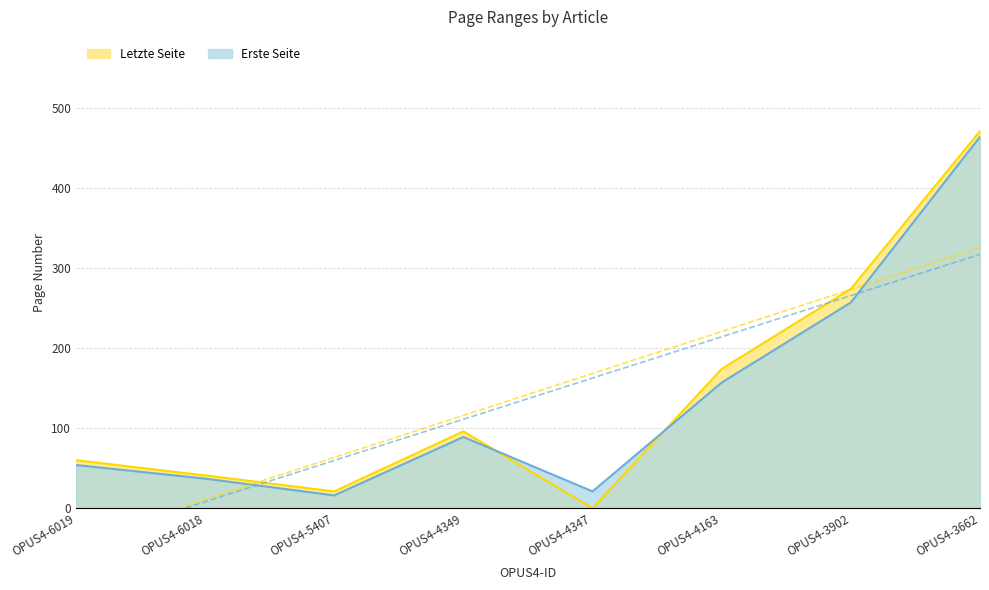

What is the value of the Erste Seite point at the 4th from the left?

89